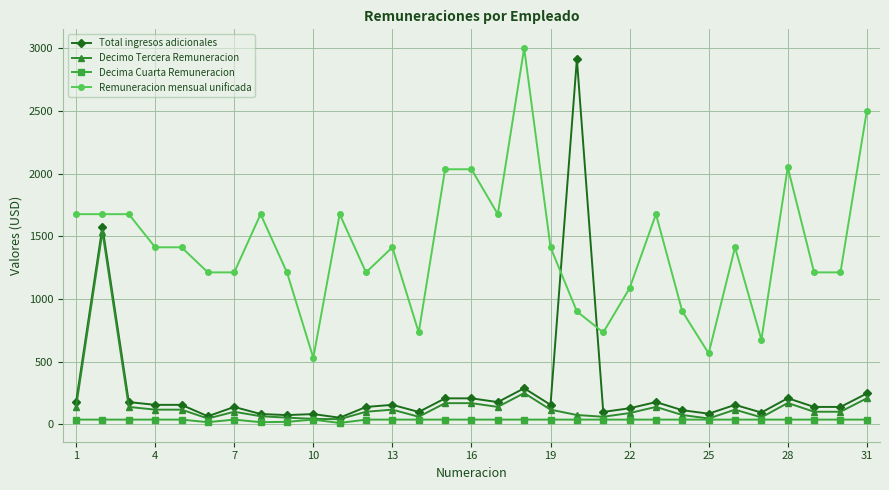

What is the greatest value displayed?

3000.0